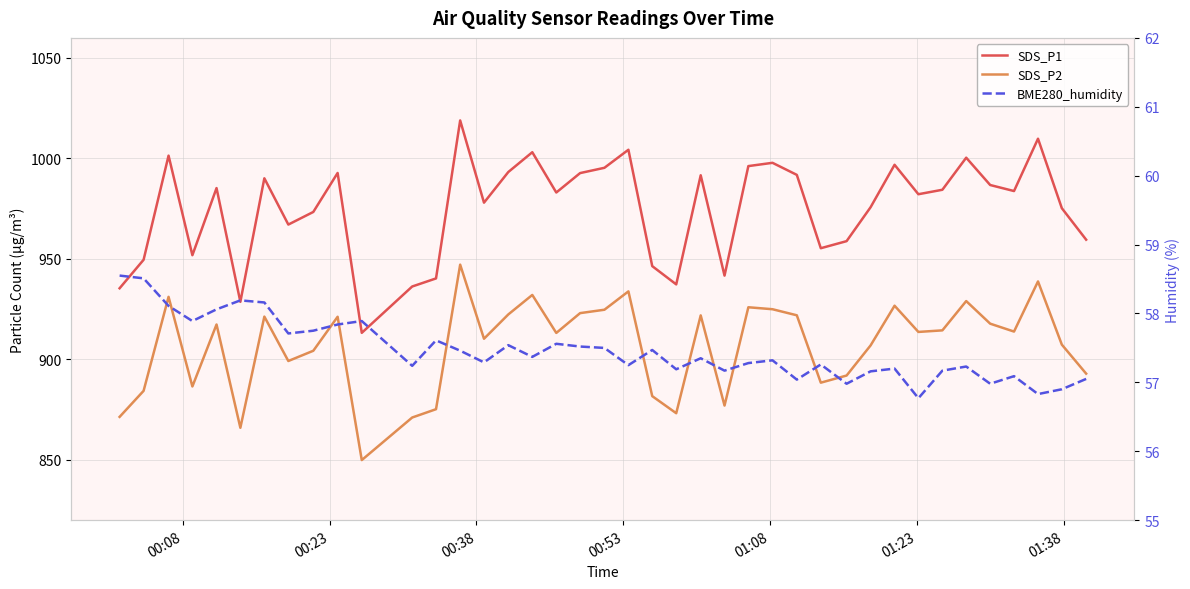

How many interior local peaks does the BME280_humidity series have?

12